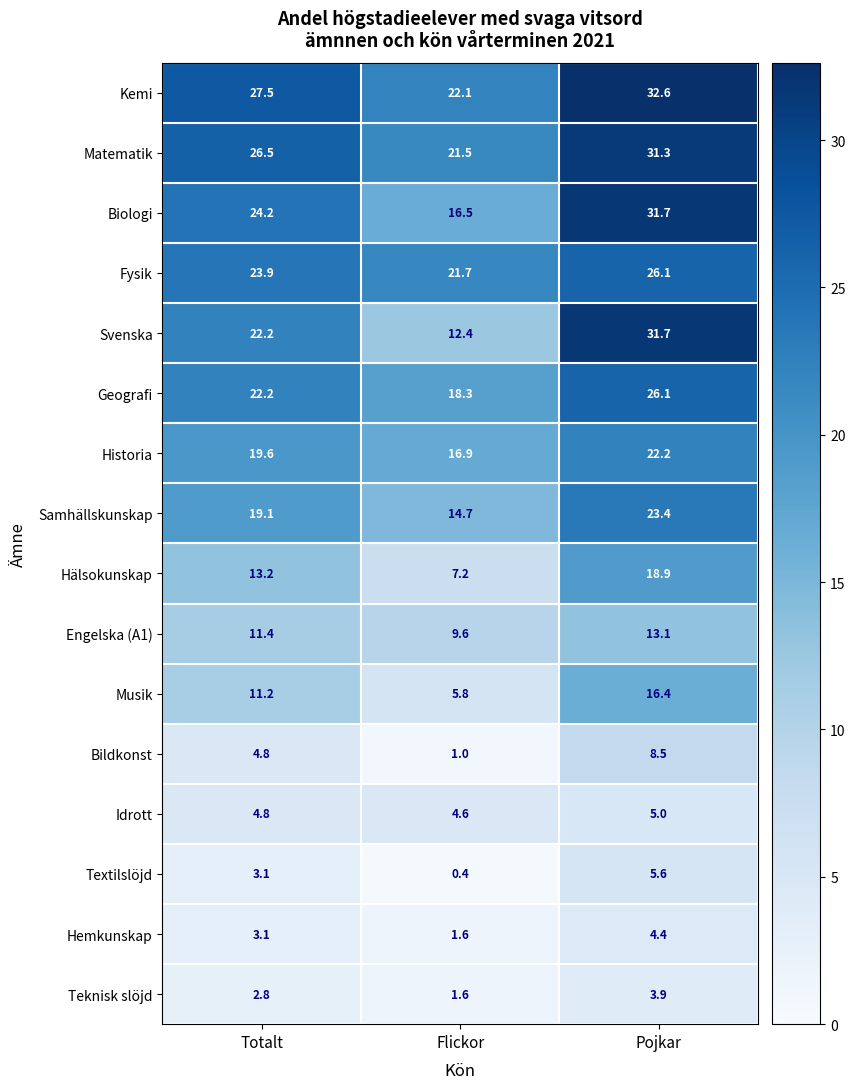

What is the total value across all series at Totalt?

239.6